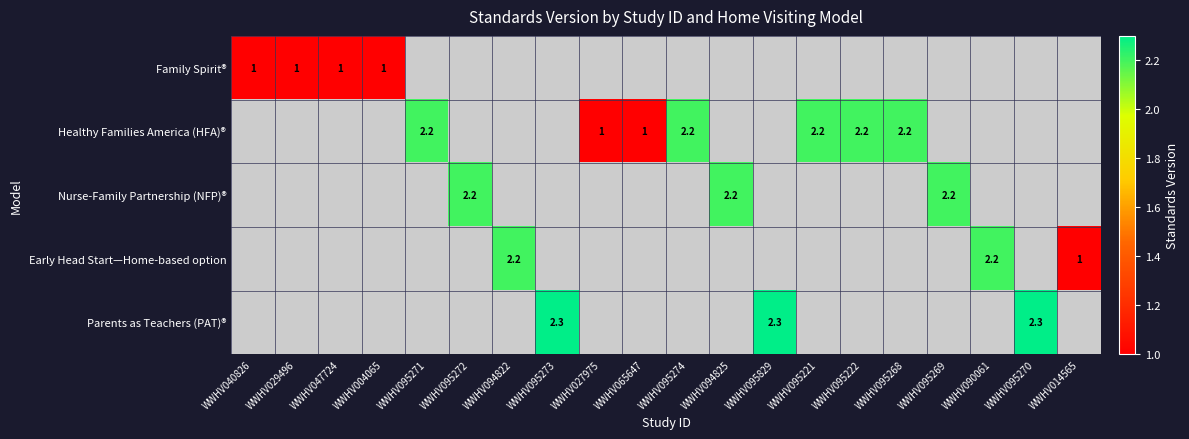

Rank the series by their maximum value, from lowest to highest.

Family Spirit®, Healthy Families America (HFA)®, Nurse-Family Partnership (NFP)®, Early Head Start—Home-based option, Parents as Teachers (PAT)®